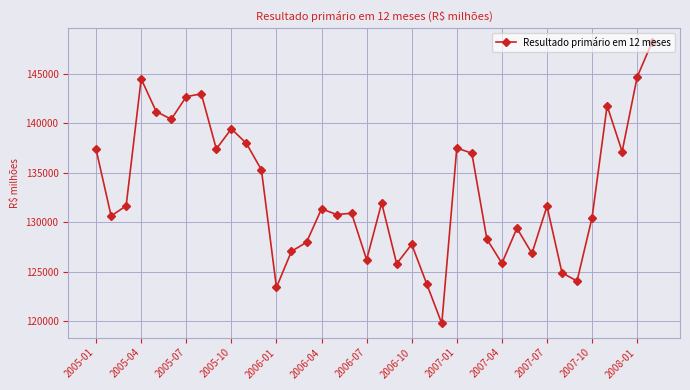

True or false: the data has more than 2 interior local peaks.

True